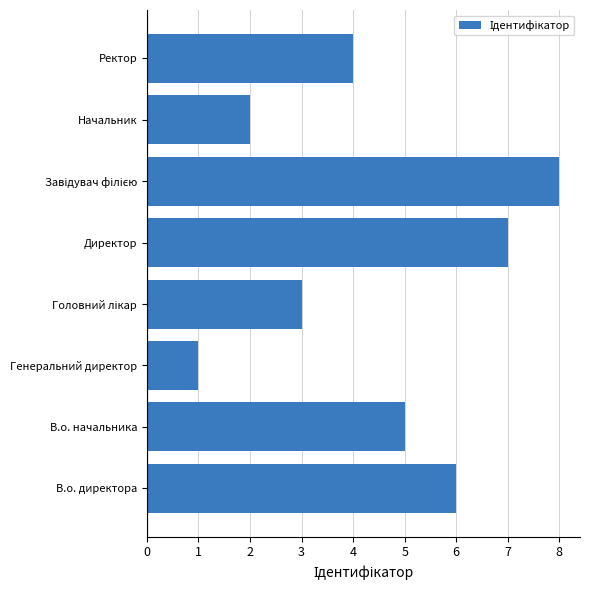

How many bars are there in total?

8